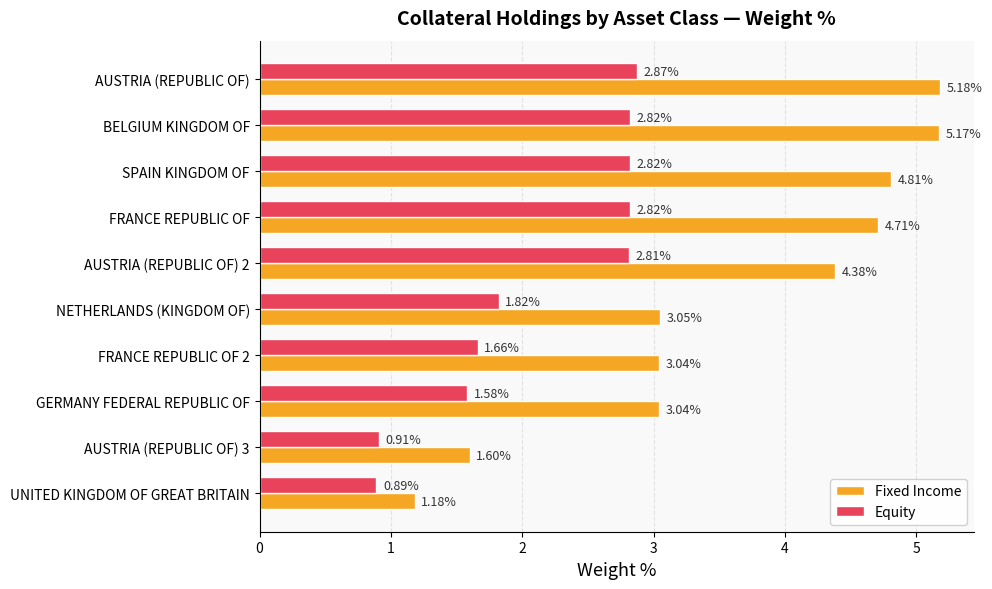

What is the difference between the Fixed Income values at BELGIUM KINGDOM OF and GERMANY FEDERAL REPUBLIC OF?

2.1